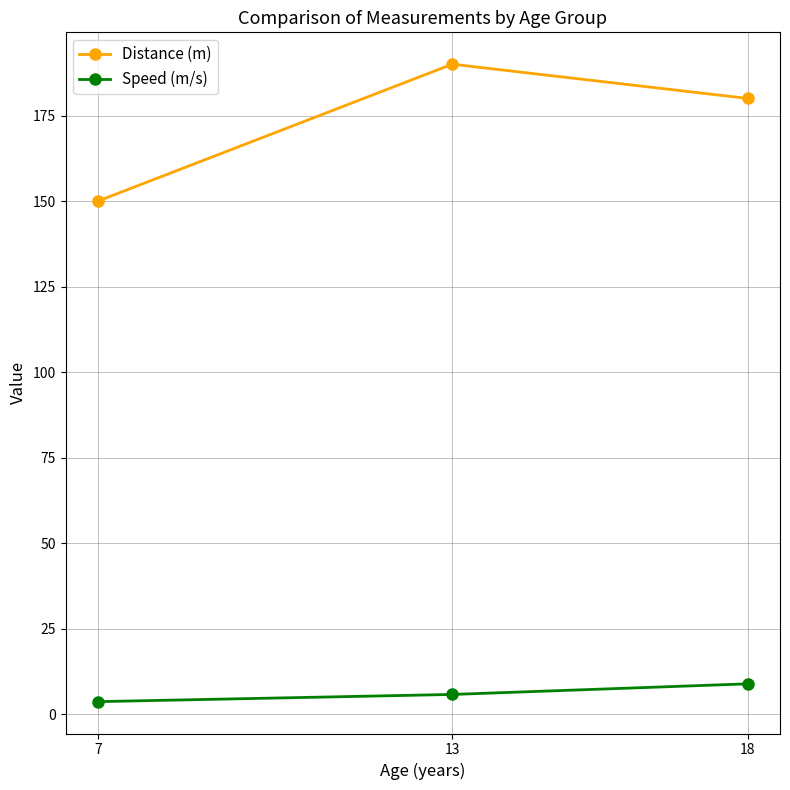

What is the difference between the maximum and second lowest values in the Speed (m/s) series?

3.1